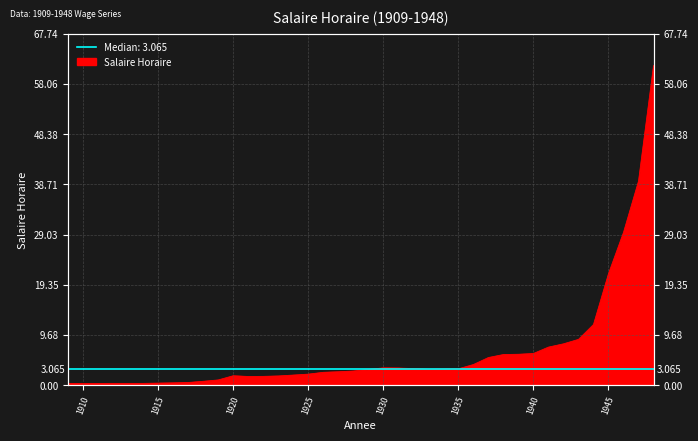

What is the difference between the values at 1916 and 1932?

2.8